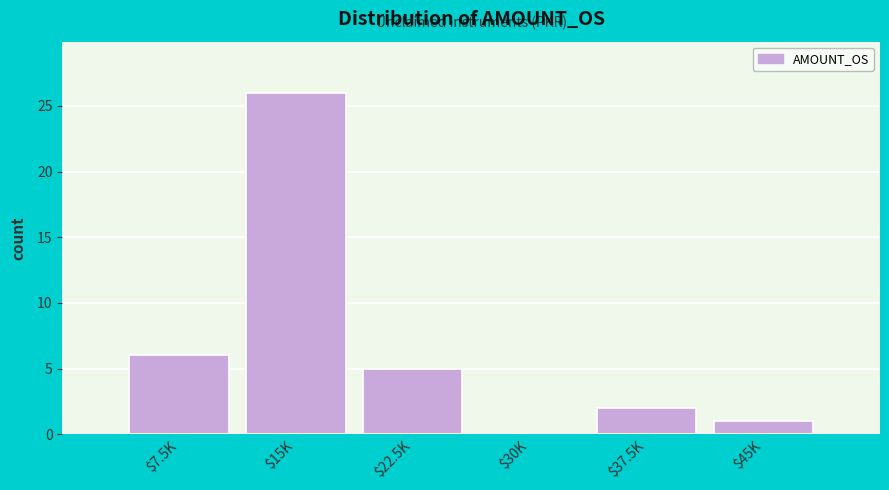

What is the sum of all values?

40